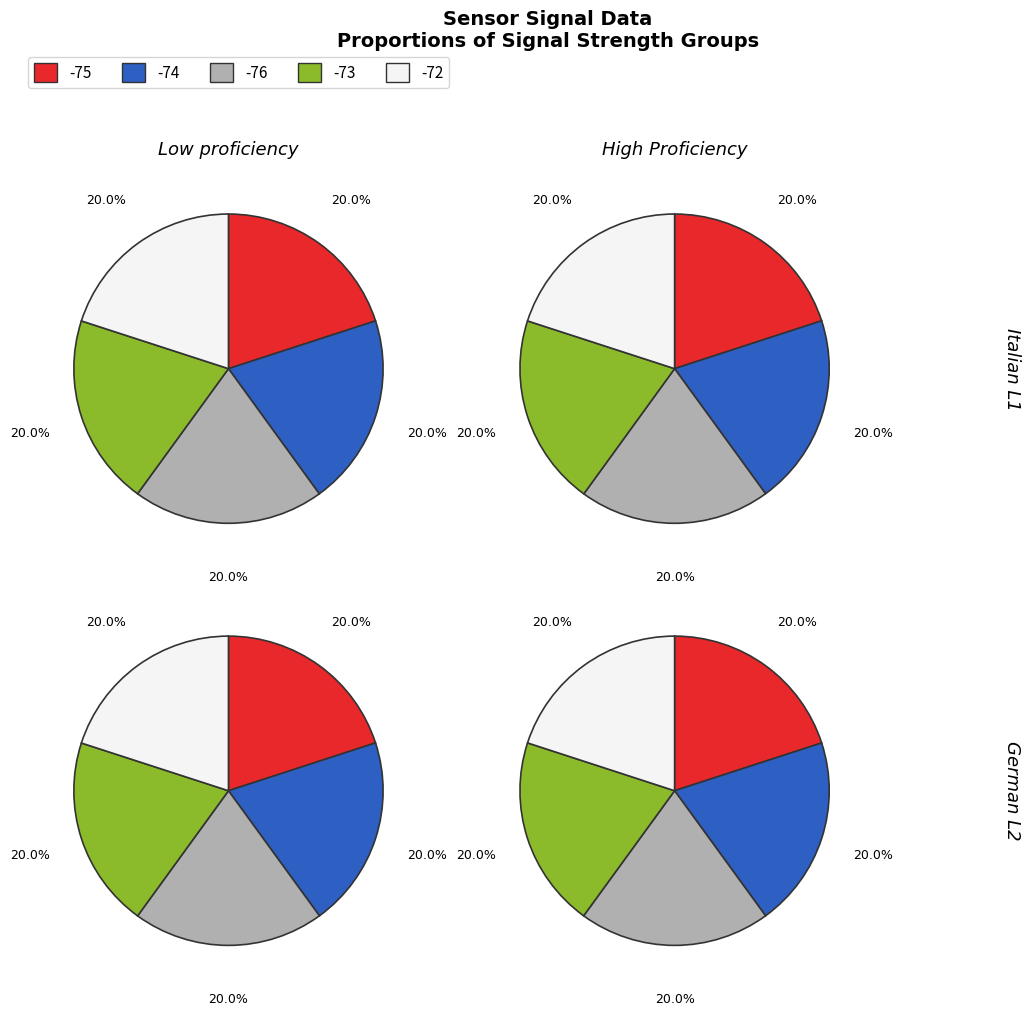

Count the number of slices in the pie.

5